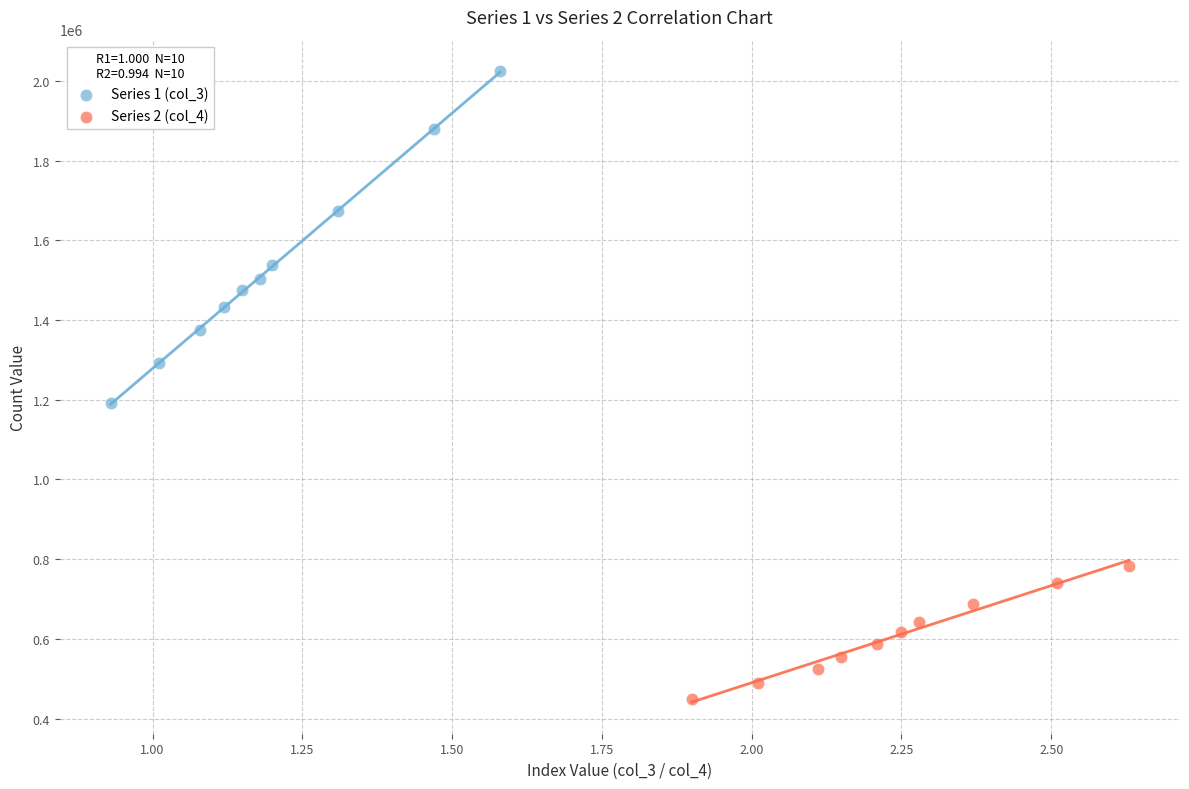

Which series contains the lowest Y value?

Series 2 (col_4)